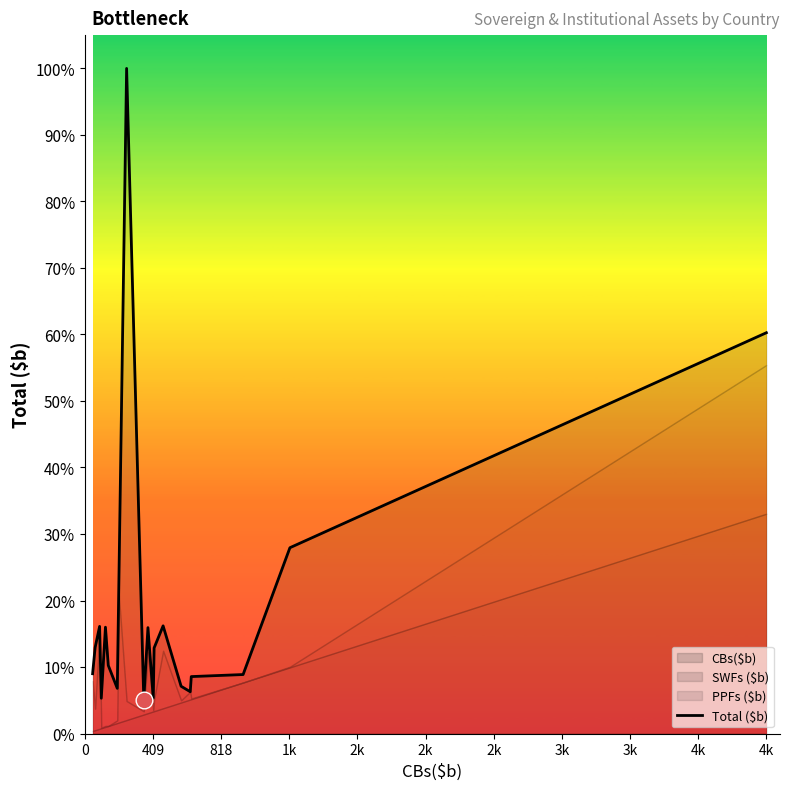

What is the maximum value shown in the chart?

12376